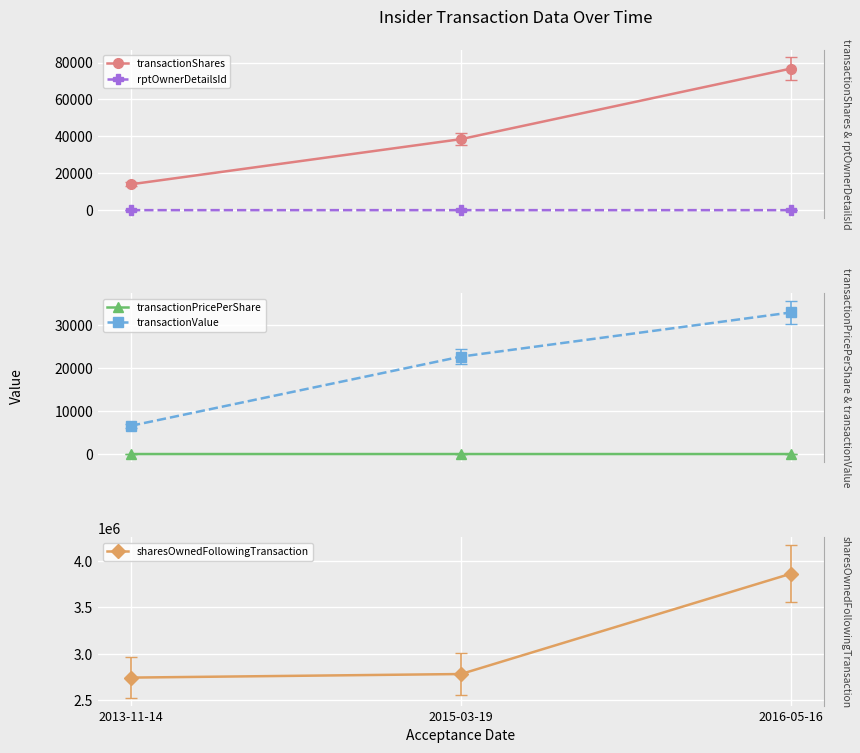

List the labels in order of rptOwnerDetailsId value, largest first.

2015-03-19, 2016-05-16, 2013-11-14